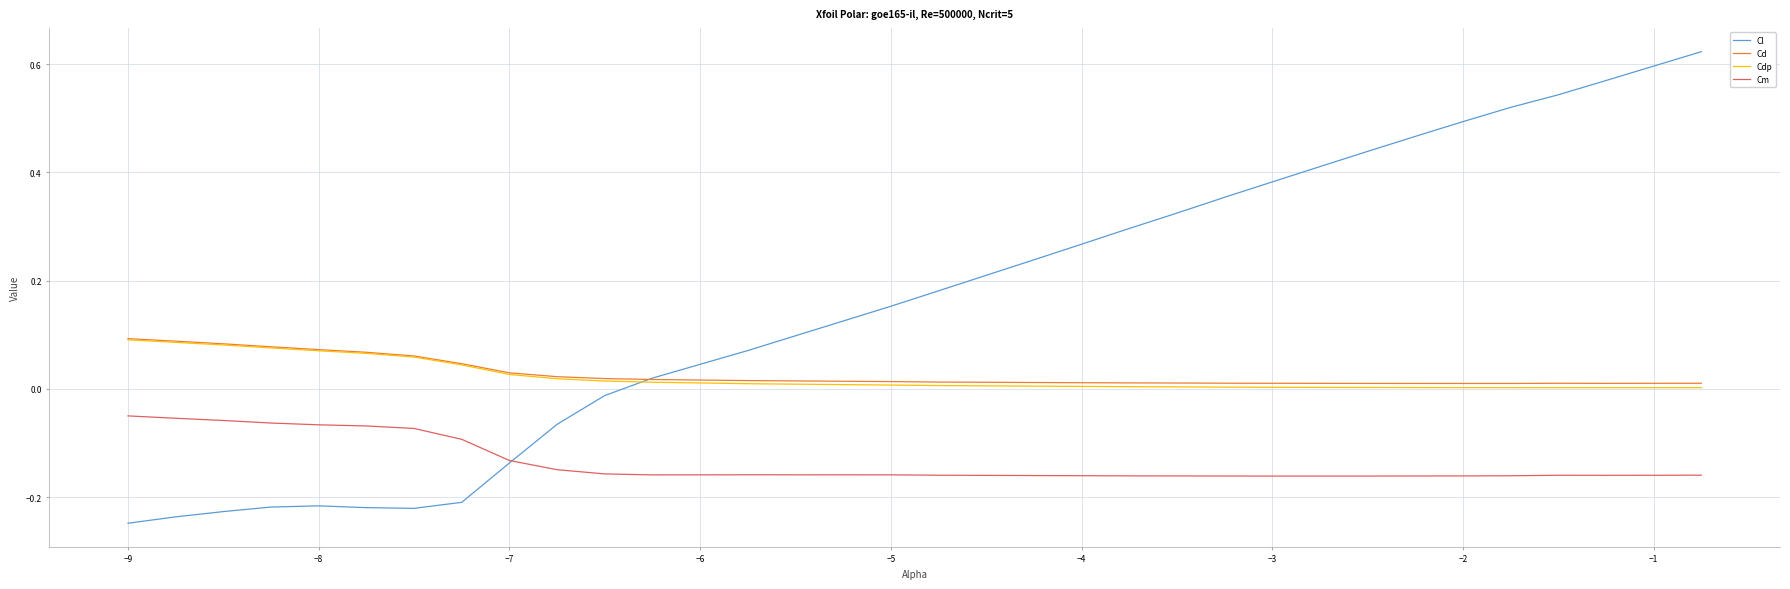

Which series has the largest total across all categories?

Cl